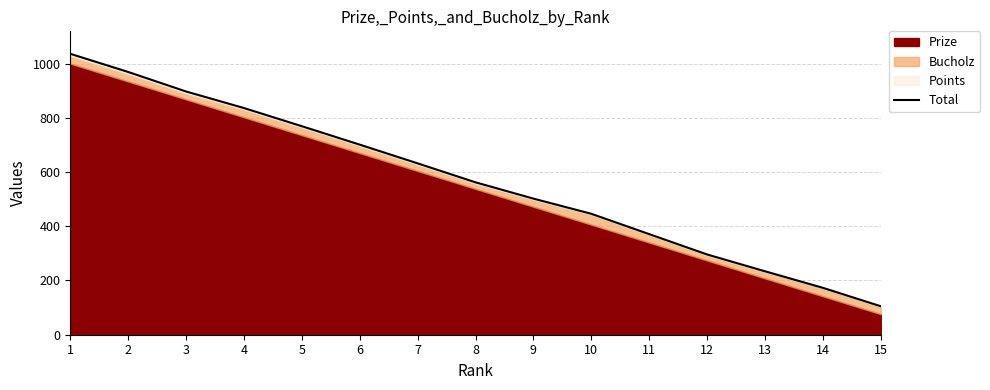

True or false: there are more than 1 points higher than both neighbors.

False